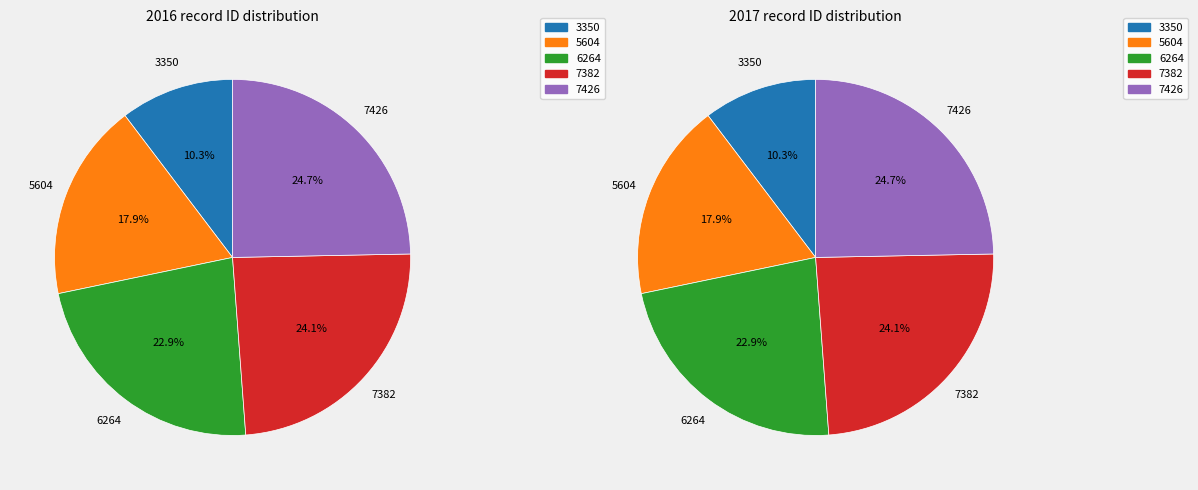

Approximately how many times larger is the value at 7426 compared to 3350?

2.4